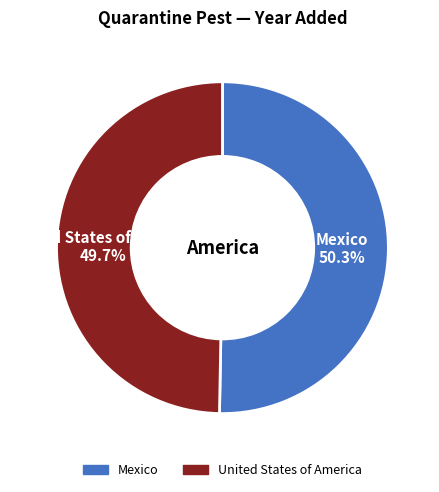

How many segments does this pie chart have?

2